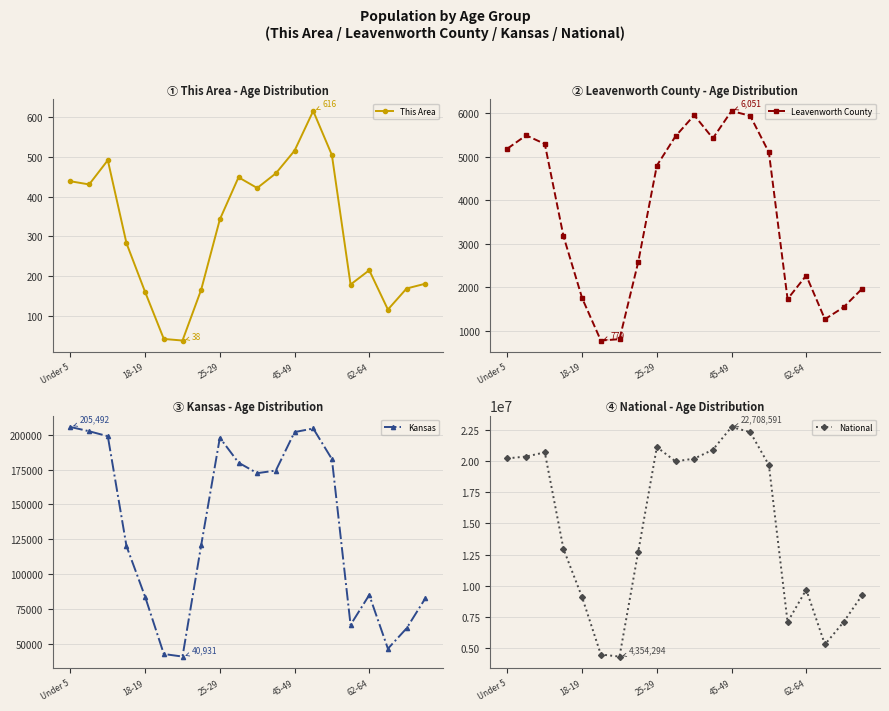

Is it true that Leavenworth County equals 1972 at 19?

True